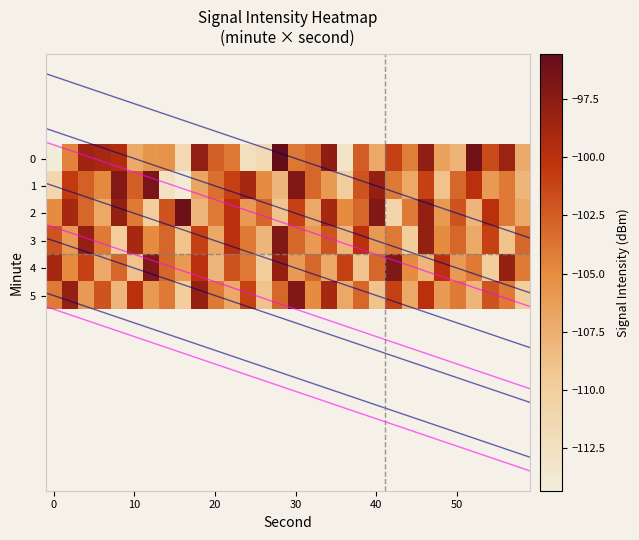

Reading left to right, extract all data points from this chart.

0: -114.3	-104.5	-98.5	-99.0	-99.5	-107.2	-105.7	-105.4	-111.6	-97.8	-102.6	-103.9	-112.4	-111.6	-95.6	-103.9	-103.0	-97.7	-112.9	-102.5	-107.0	-101.0	-104.2	-97.8	-106.5	-107.8	-96.2	-101.5	-98.4	-107.2
1: -111.2	-100.6	-102.7	-104.9	-97.1	-102.7	-96.6	-112.7	-114.2	-106.8	-103.5	-101.0	-99.0	-105.0	-108.0	-97.0	-103.0	-106.0	-110.0	-102.0	-98.0	-104.0	-107.0	-101.0	-109.0	-103.0	-100.0	-106.0	-104.0	-108.0
2: -105.0	-99.0	-103.0	-107.0	-98.0	-104.0	-110.0	-102.0	-96.0	-108.0	-104.0	-100.0	-106.0	-103.0	-109.0	-101.0	-107.0	-99.0	-105.0	-103.0	-97.0	-111.0	-104.0	-98.0	-106.0	-102.0	-108.0	-100.0	-104.0	-107.0
3: -102.0	-106.0	-98.0	-104.0	-110.0	-99.0	-105.0	-103.0	-109.0	-101.0	-107.0	-100.0	-104.0	-108.0	-97.0	-103.0	-106.0	-102.0	-108.0	-100.0	-106.0	-104.0	-110.0	-98.0	-105.0	-103.0	-107.0	-101.0	-109.0	-103.0
4: -99.0	-105.0	-101.0	-107.0	-103.0	-109.0	-97.0	-103.0	-106.0	-100.0	-108.0	-102.0	-104.0	-110.0	-98.0	-106.0	-103.0	-107.0	-101.0	-109.0	-103.0	-97.0	-105.0	-108.0	-100.0	-106.0	-104.0	-110.0	-98.0	-104.0
5: -104.0	-98.0	-106.0	-102.0	-108.0	-100.0	-106.0	-104.0	-110.0	-98.0	-104.0	-107.0	-101.0	-109.0	-103.0	-97.0	-105.0	-99.0	-107.0	-103.0	-109.0	-101.0	-107.0	-100.0	-106.0	-104.0	-108.0	-102.0	-104.0	-110.0